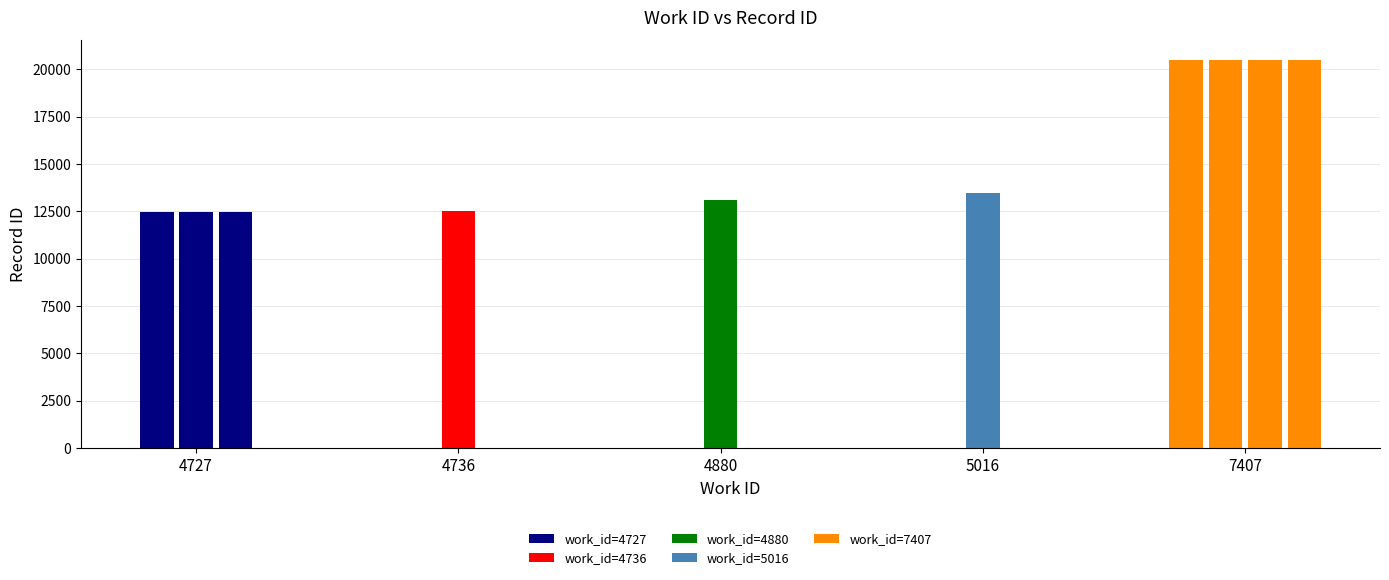

What is the minimum value for work_id?

4727